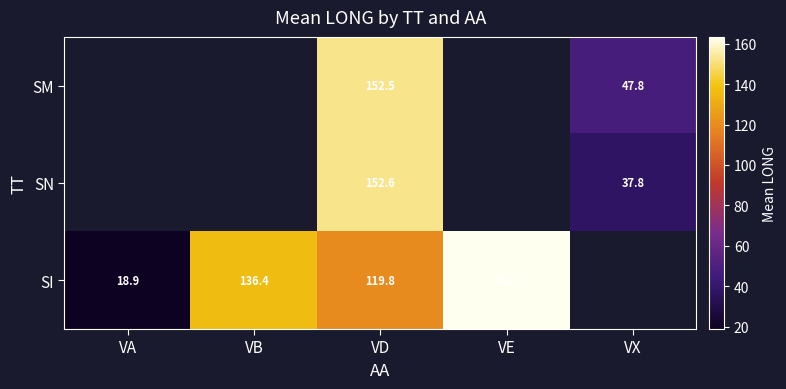

At VD, list the series in order from largest to smallest.

SN, SM, SI